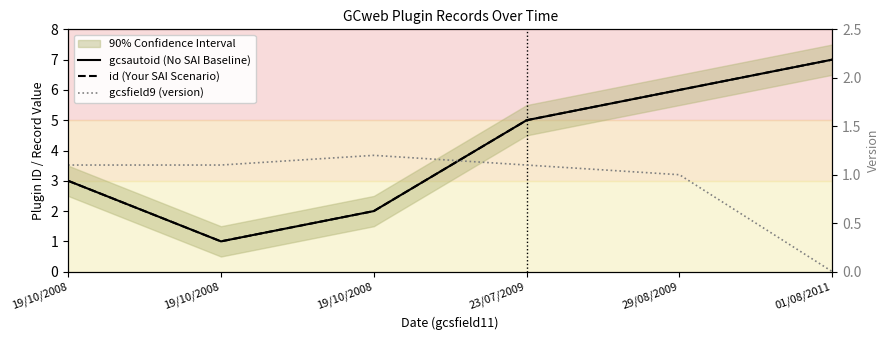

What is the difference between the maximum and minimum values in the gcsfield9 (version) series?

1.2